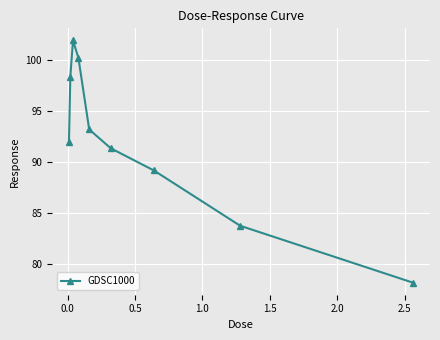

What is the smallest value displayed?

78.1